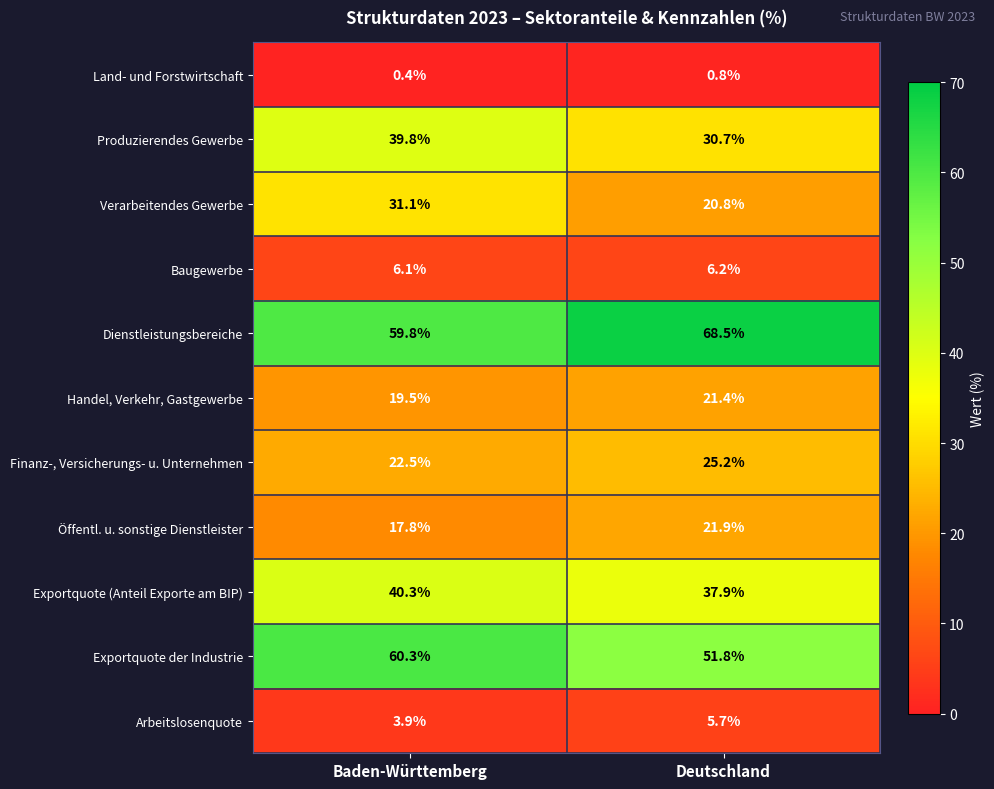

True or false: Exportquote (Anteil Exporte am BIP) has a value of 72.5 at Baden-Württemberg.

False